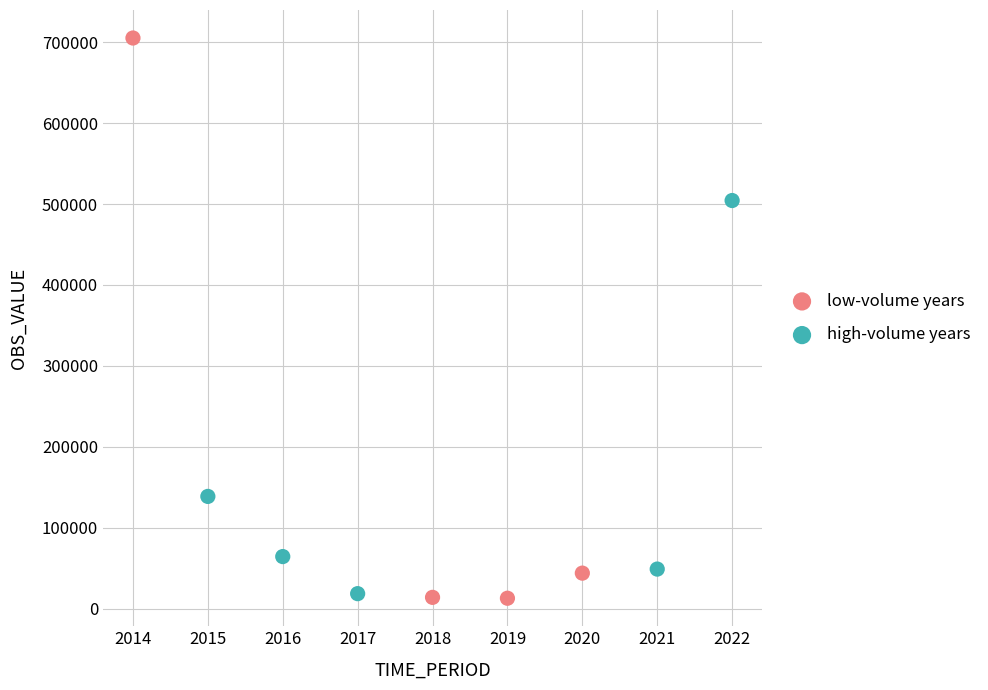

Which series has the widest spread of Y values?

low-volume years